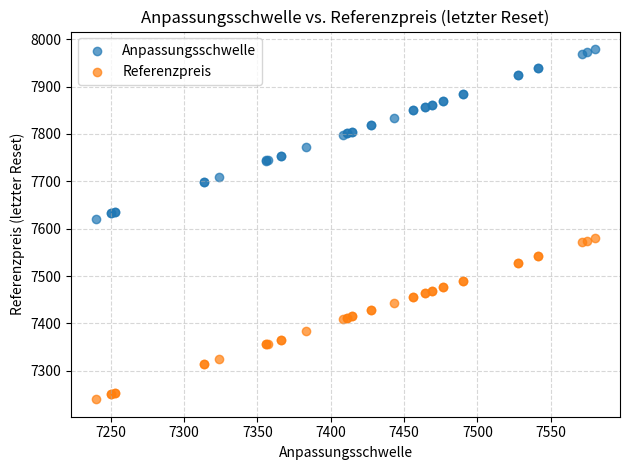

Which series reaches the maximum Y coordinate?

Anpassungsschwelle